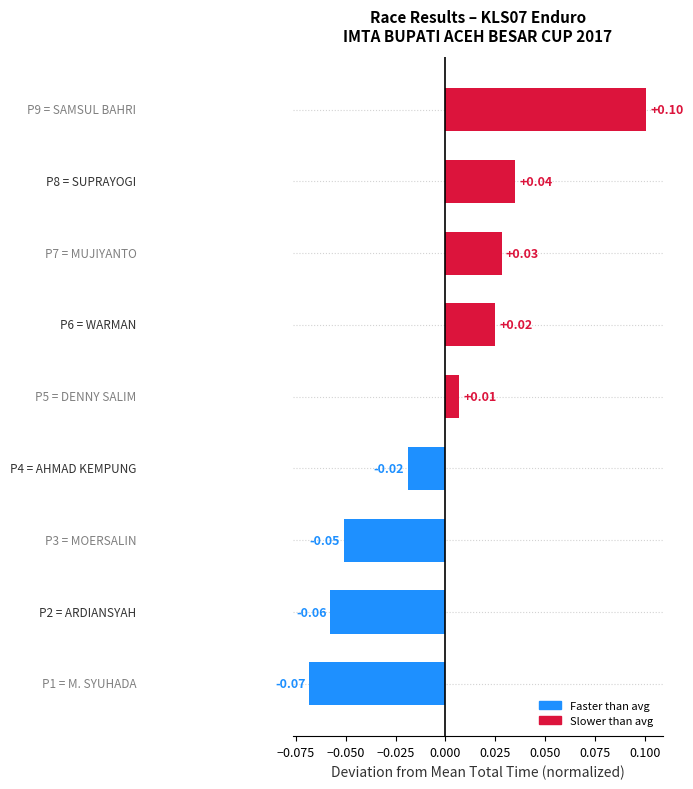

How many values are below zero?

4